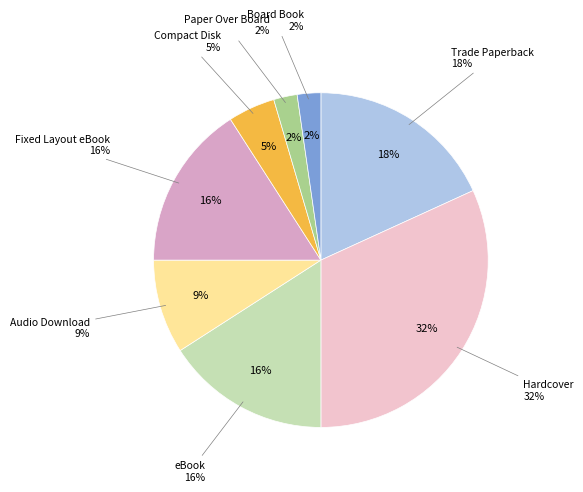

Which slice is the largest?

Hardcover